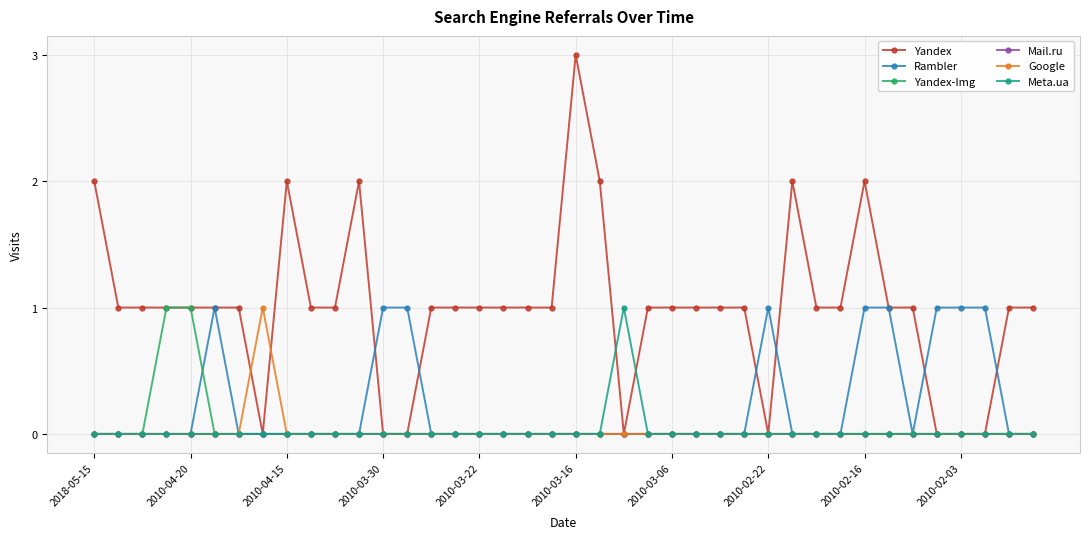

What is the highest value of the Yandex series?

3